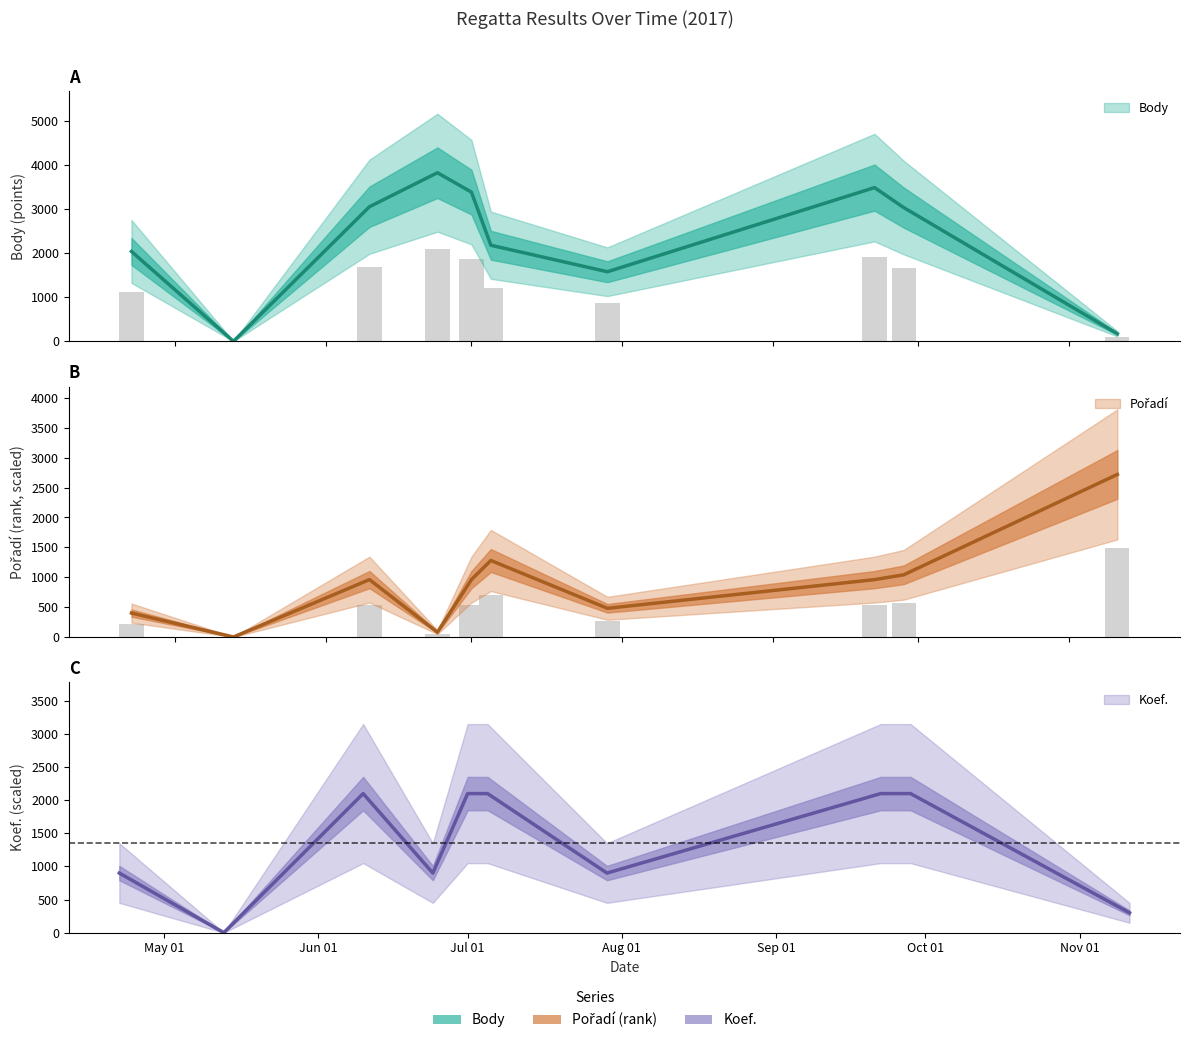

What is the label of the 8th bar from the right?

2017-06-10